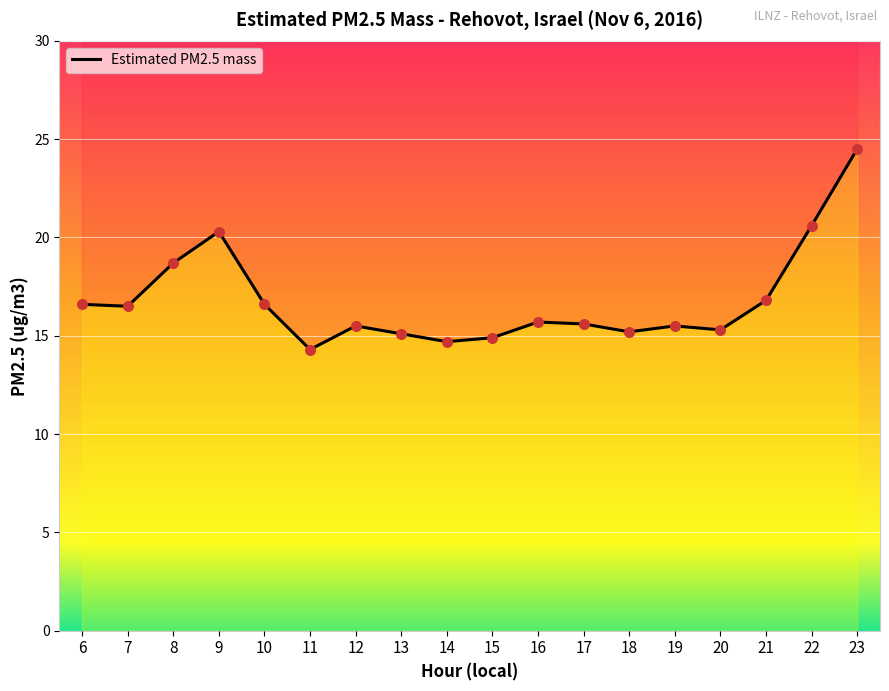

What is the change in value from 15 to 17?

+0.7